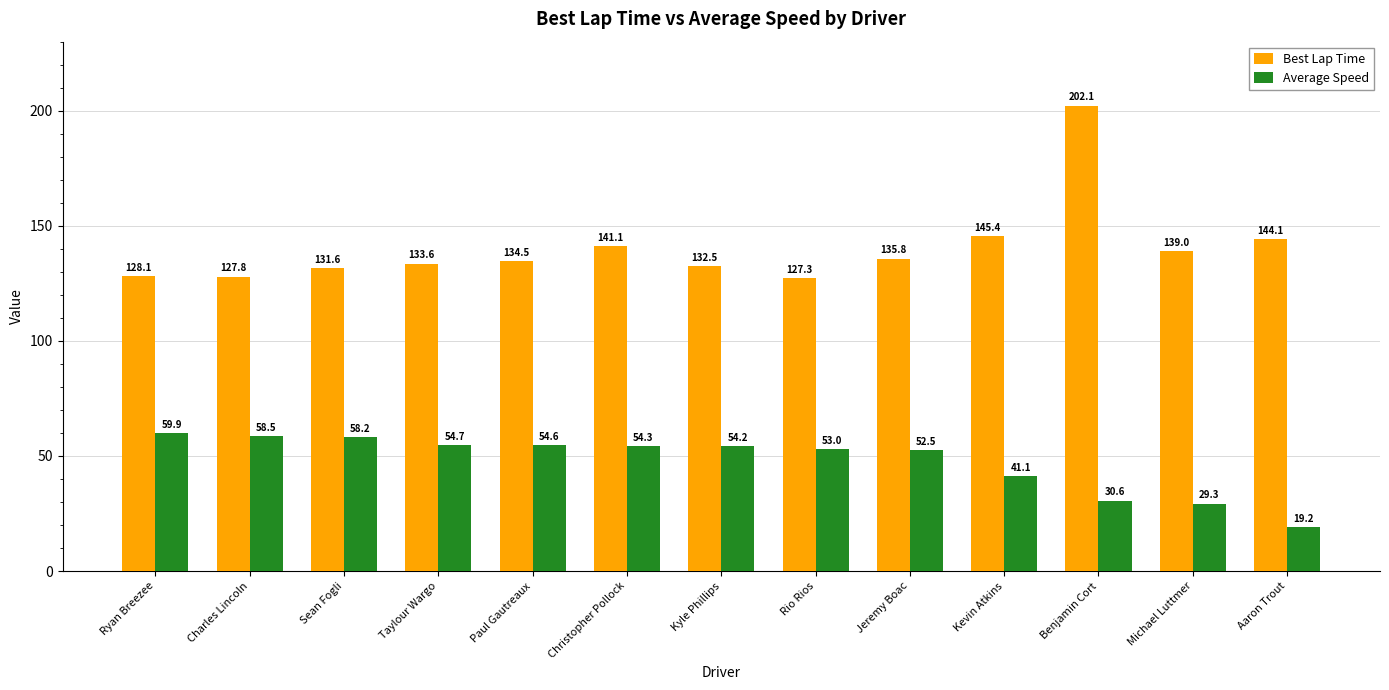

Reading right to left, extract all data points from this chart.

Best Lap Time: Aaron Trout=144.1	Michael Luttmer=139.0	Benjamin Cort=202.1	Kevin Atkins=145.4	Jeremy Boac=135.8	Rio Rios=127.3	Kyle Phillips=132.5	Christopher Pollock=141.1	Paul Gautreaux=134.5	Taylour Wargo=133.6	Sean Fogli=131.6	Charles Lincoln=127.8	Ryan Breezee=128.1
Average Speed: Aaron Trout=19.2	Michael Luttmer=29.3	Benjamin Cort=30.6	Kevin Atkins=41.1	Jeremy Boac=52.5	Rio Rios=53.0	Kyle Phillips=54.2	Christopher Pollock=54.3	Paul Gautreaux=54.6	Taylour Wargo=54.7	Sean Fogli=58.2	Charles Lincoln=58.5	Ryan Breezee=59.9